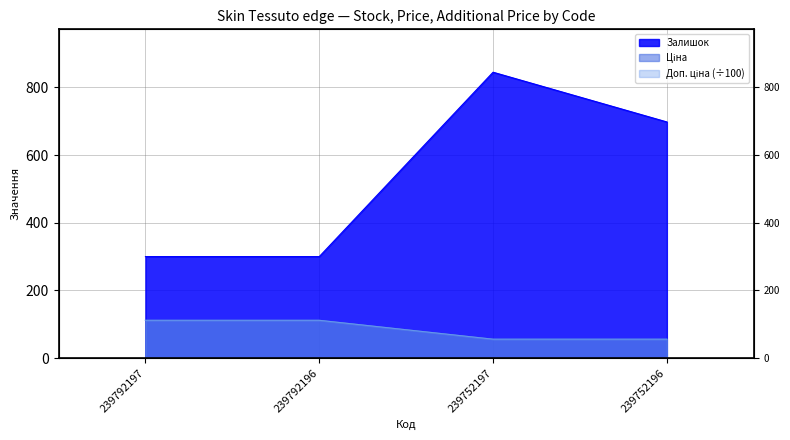

Reading right to left, transcribe all the data shown in this chart.

Залишок: 239752196=698.0	239752197=845.0	239792196=300.0	239792197=300.0
Ціна: 239752196=55.9	239752197=55.9	239792196=111.7	239792197=111.7
Доп. ціна: 239752196=55.9	239752197=55.9	239792196=111.7	239792197=111.7